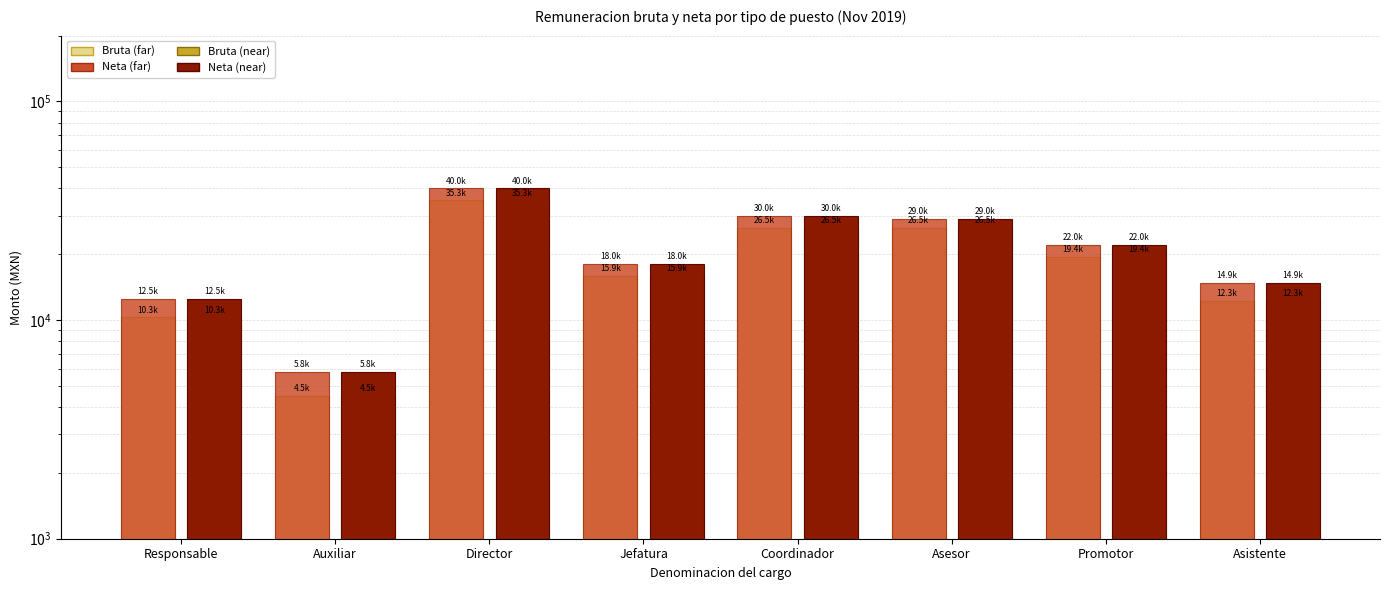

What is the label of the 3rd bar from the right?

Asesor